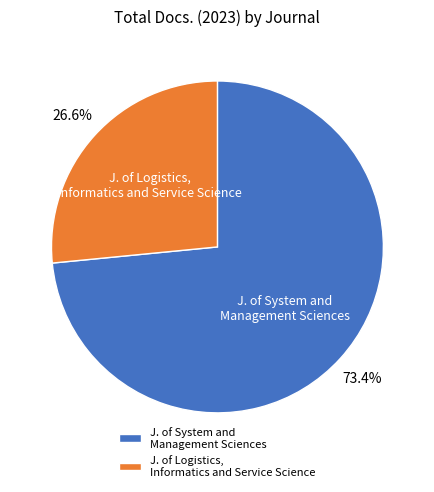

Does any single category account for the majority?

Yes